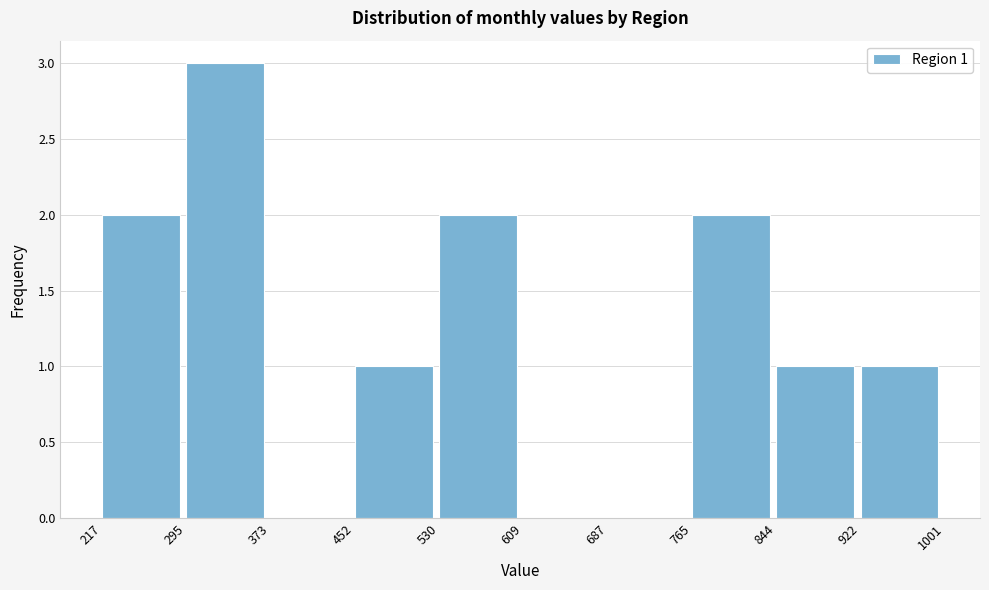

Over which range of the x-axis is the bar tallest?

295 to 373